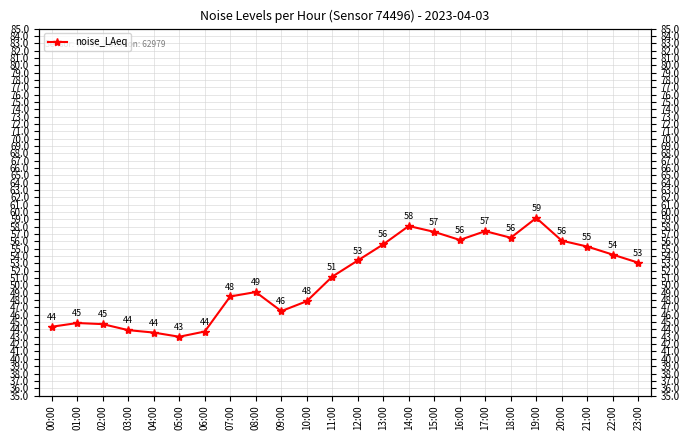

How many interior local peaks (higher than both neighbors) does the data have?

5